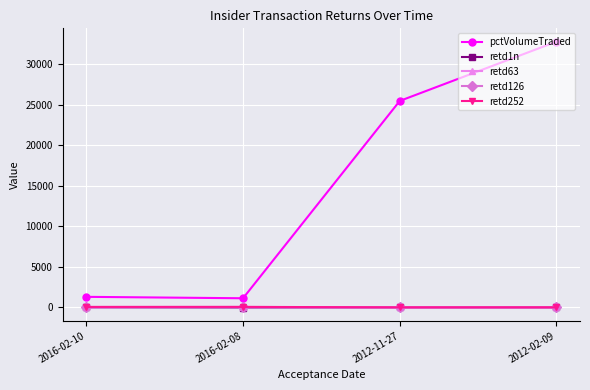

What position from the right is 2012-02-09?

1